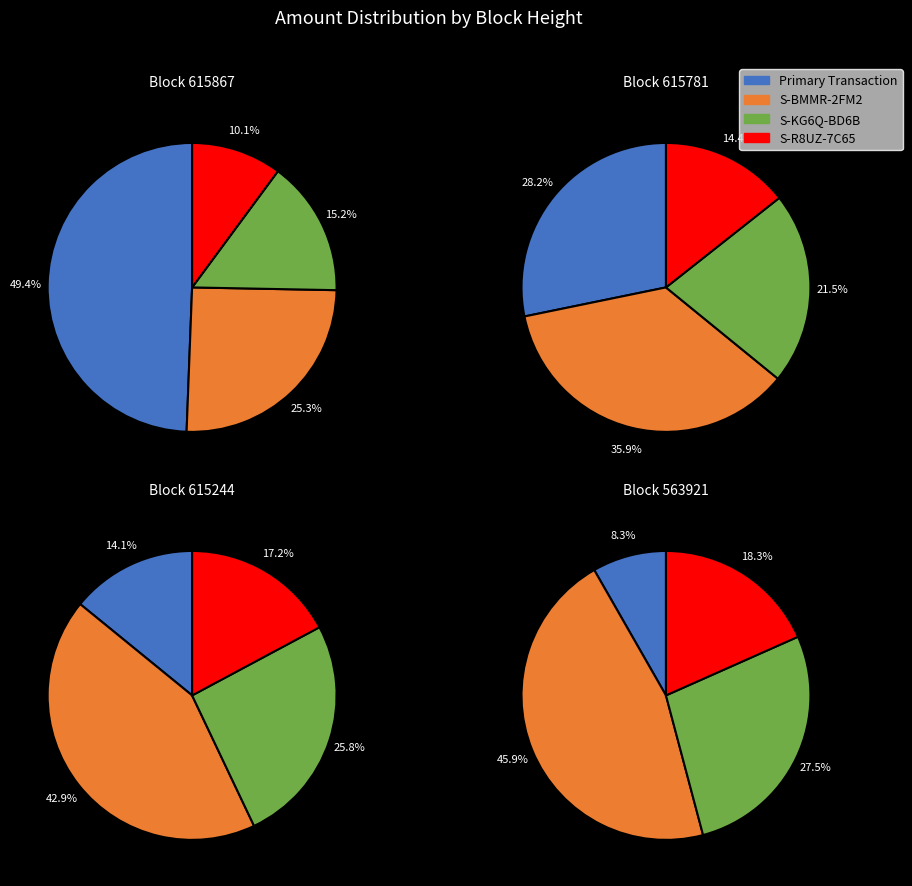

To the nearest percent, what is the difference between the 563921 and 615867 slice percentages?

41%